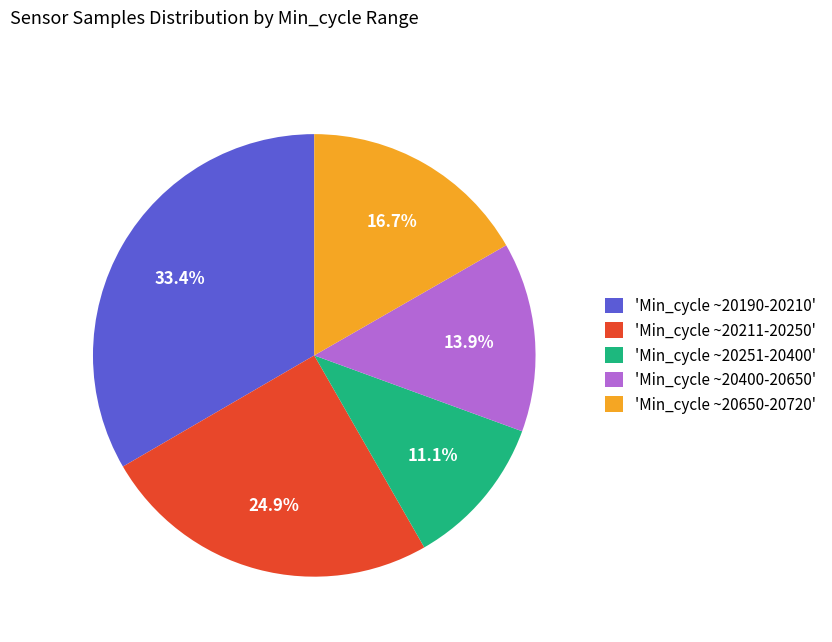

Which slice is the largest?

'Min_cycle ~20190-20210'